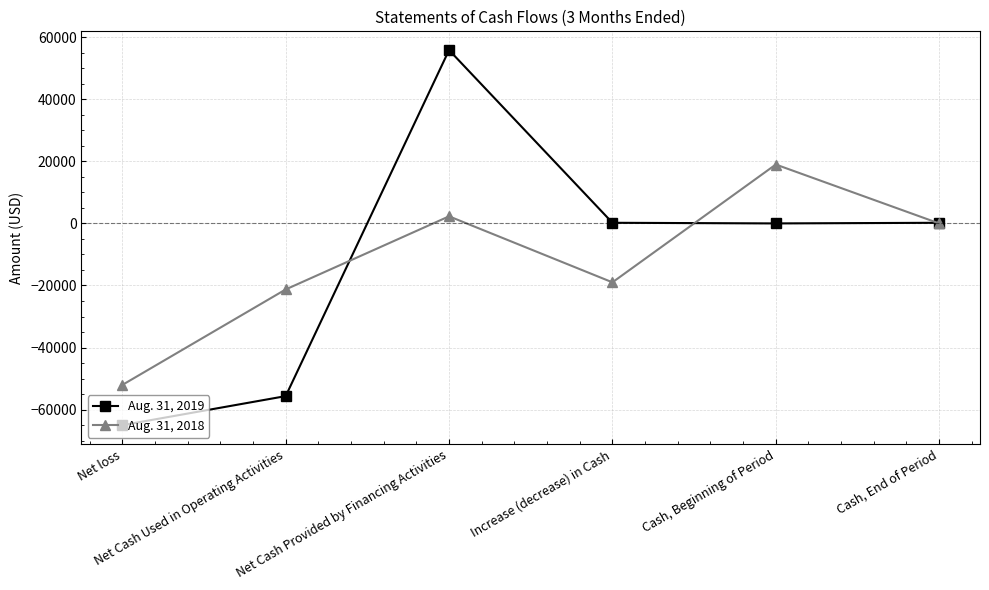

True or false: Aug. 31, 2019 has more than 0 interior local peaks.

True